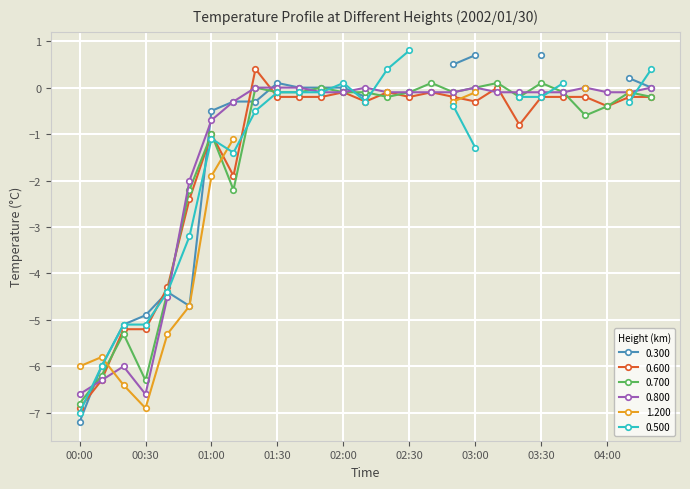

What value does the 0.800 series have at 03:30?

-0.1